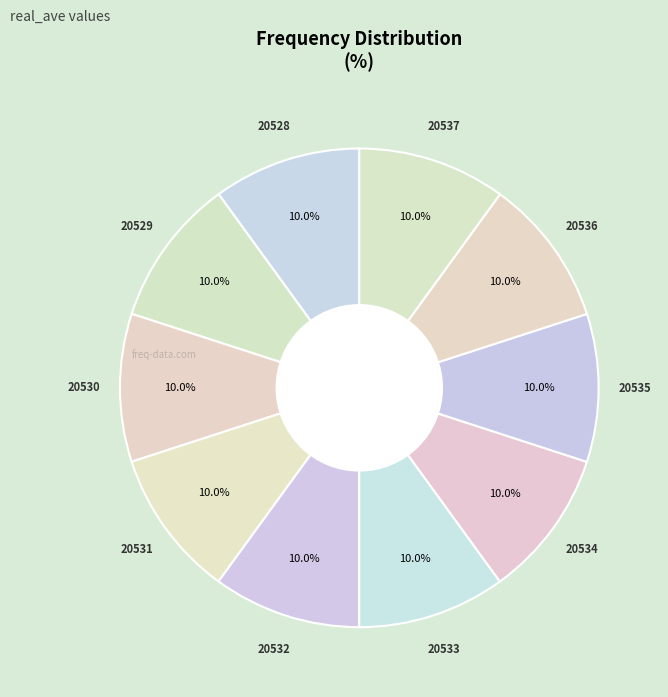

What is the ratio of the value at 20533 to the value at 20529?

1.0